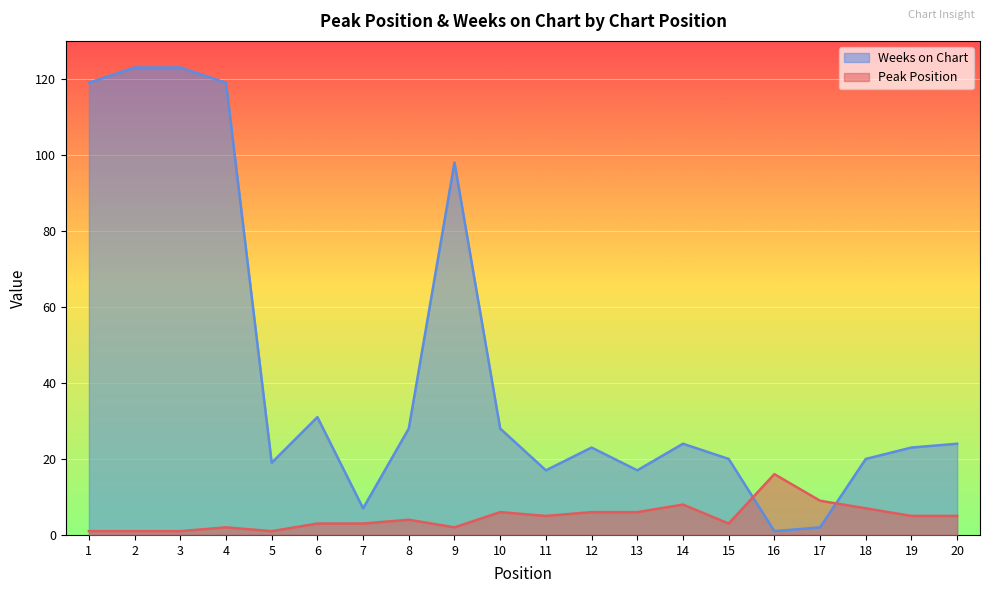

What is the value of the Weeks on Chart point at the 11th from the left?

17